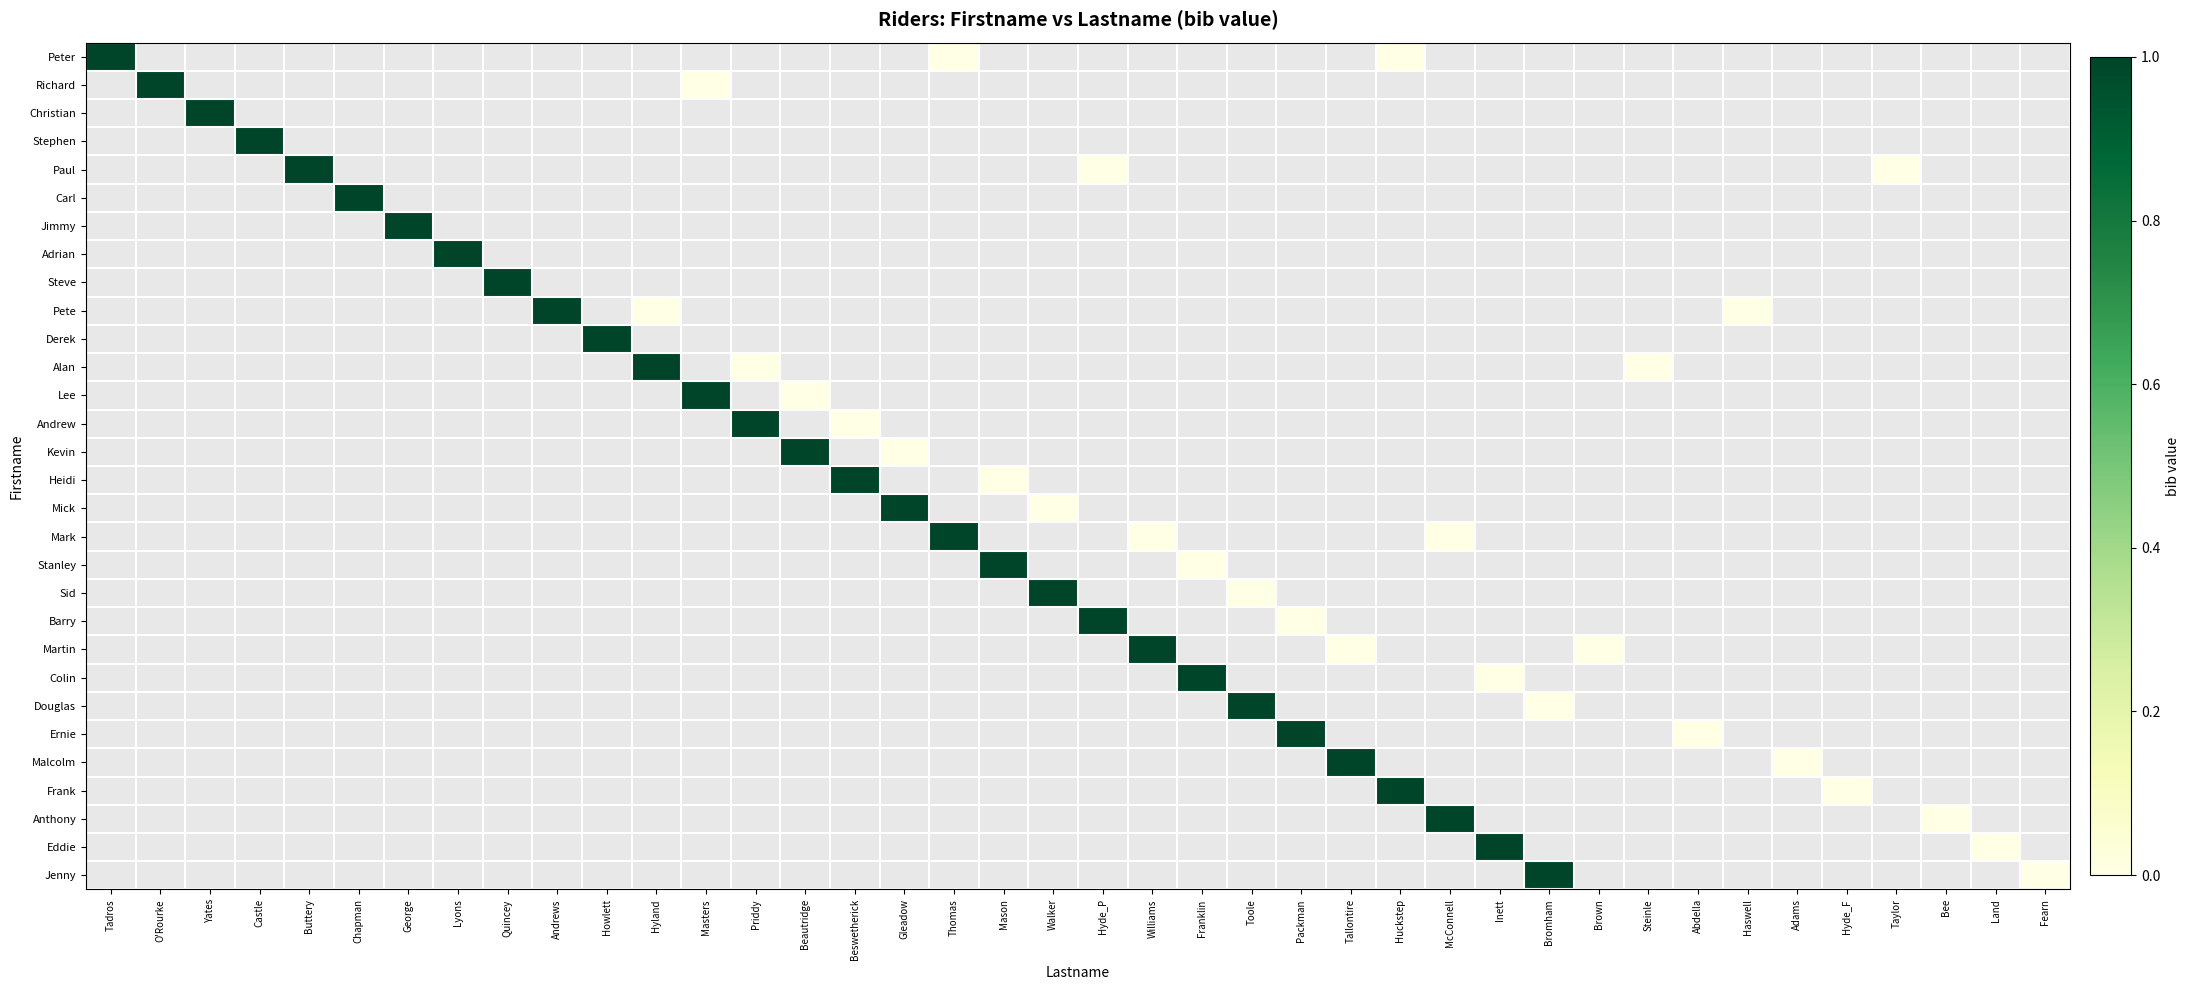

Which series has the largest range (max minus min)?

Peter